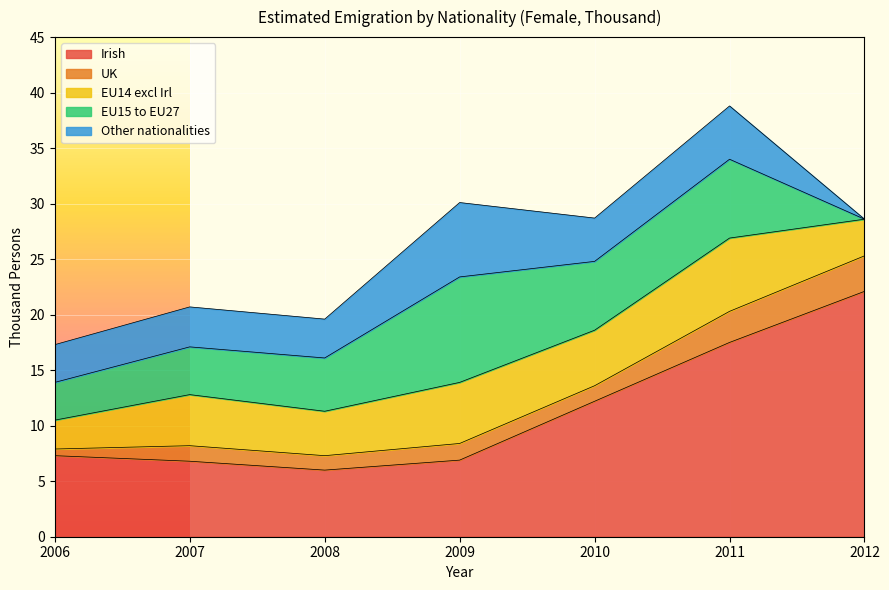

What is the sum of all Irish values?

78.8